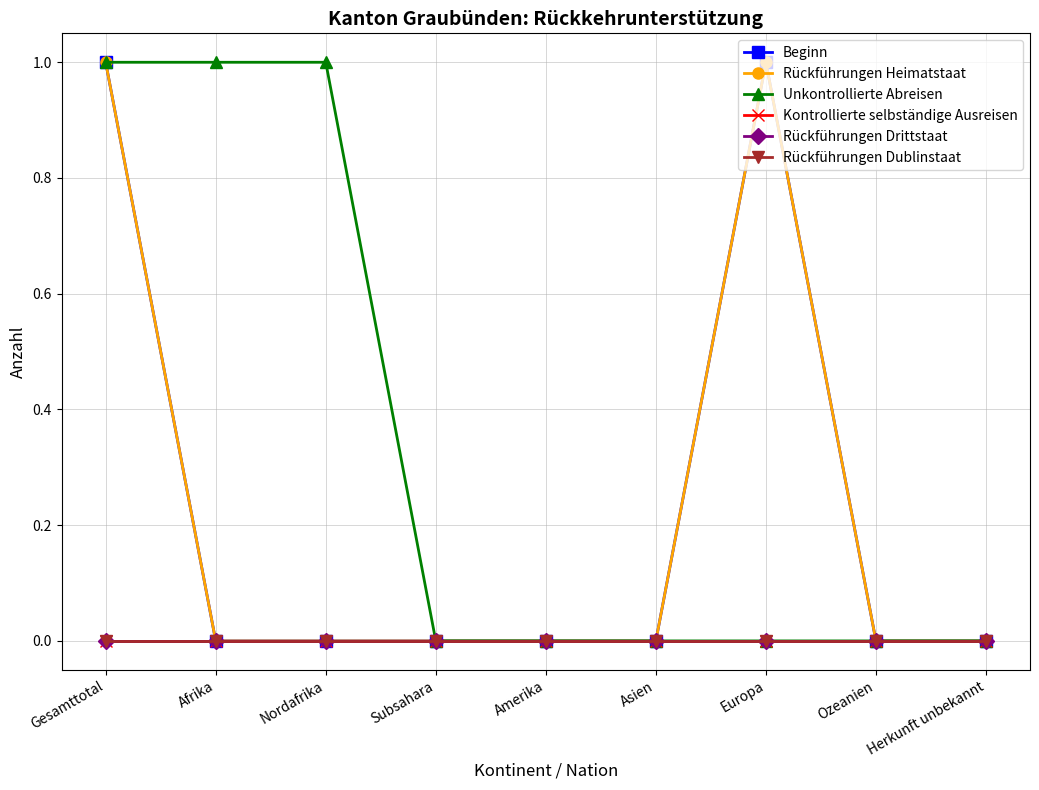

Is this an area chart (filled region under the line)?

No